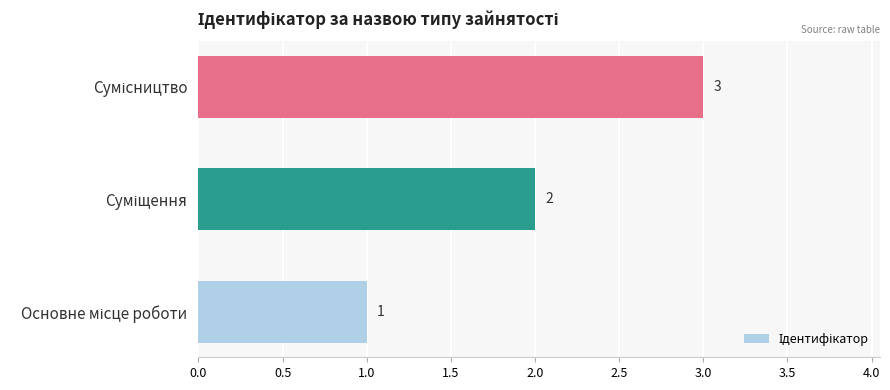

What is the maximum value shown in the chart?

3